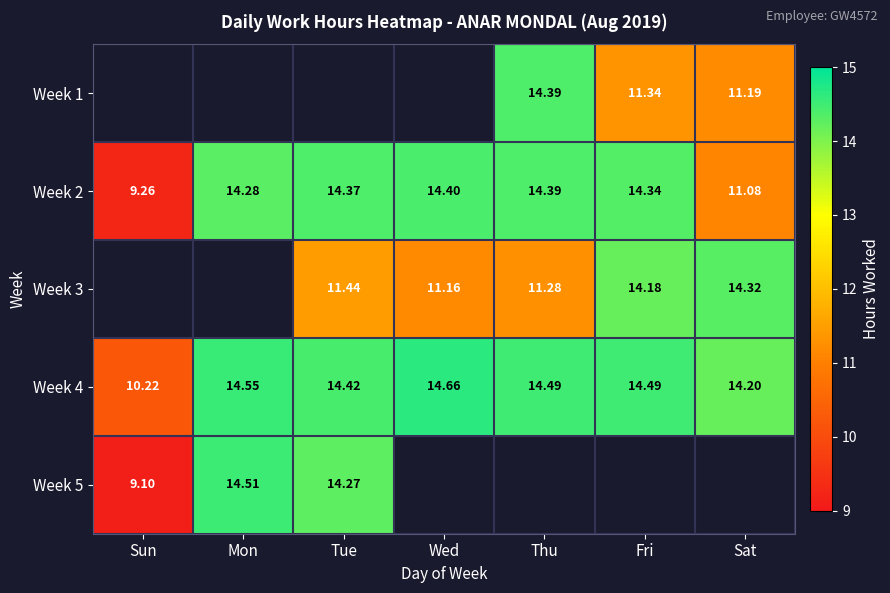

What value does the Week 2 series have at Mon?

14.3